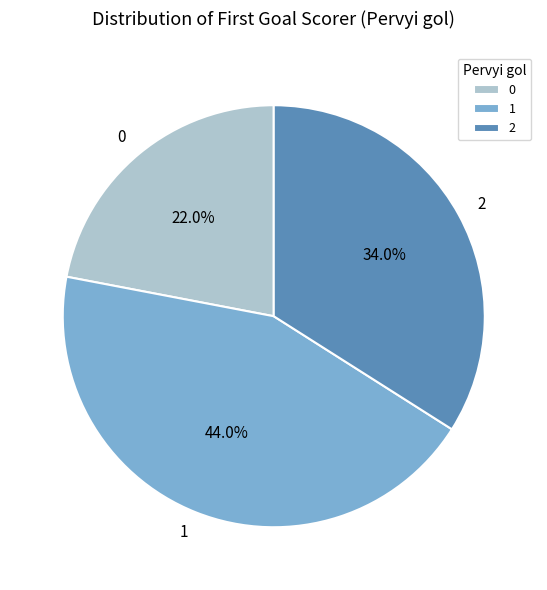

What percentage is the 0 slice, to the nearest percent?

22%